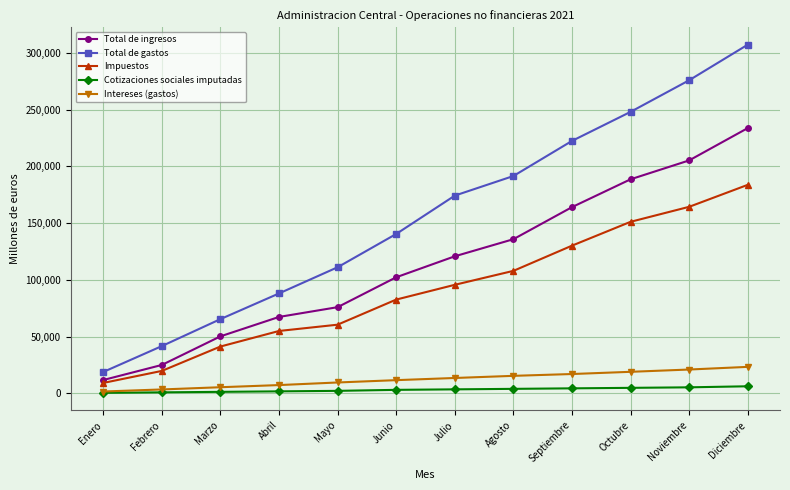

The Impuestos series shows 183808 at Diciembre. True or false?

True